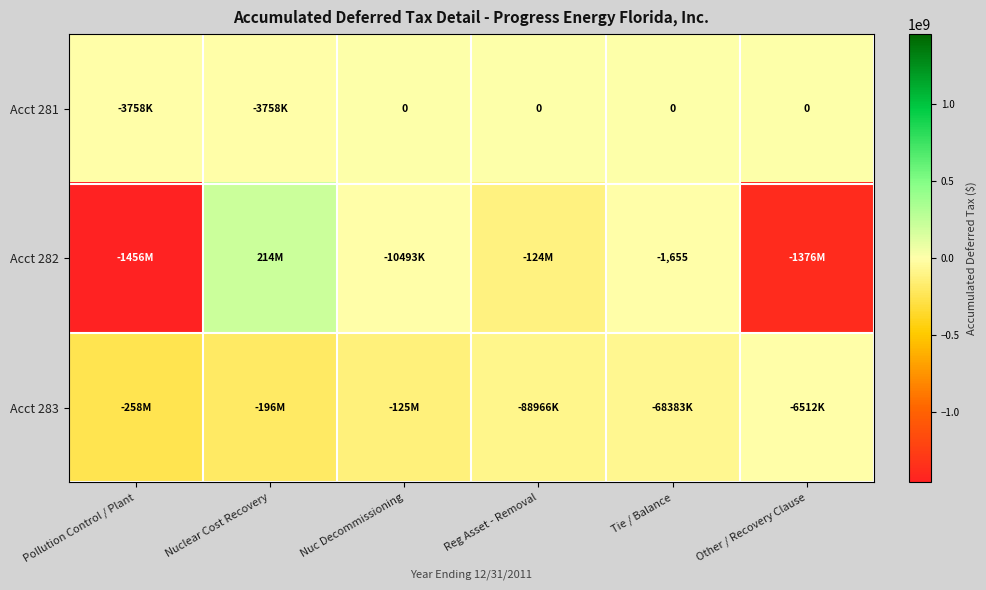

What is the sum of all Acct 282 values?

-2752885216.0